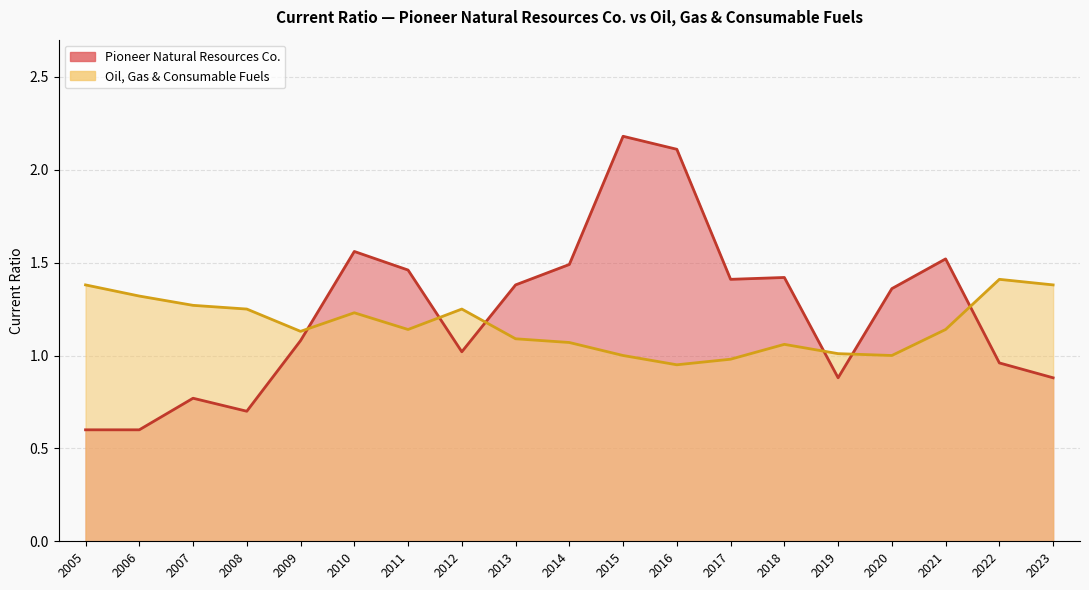

List the labels in order of Oil, Gas & Consumable Fuels value, largest first.

2022, 2023, 2005, 2006, 2007, 2012, 2008, 2010, 2021, 2011, 2009, 2013, 2014, 2018, 2019, 2020, 2015, 2017, 2016